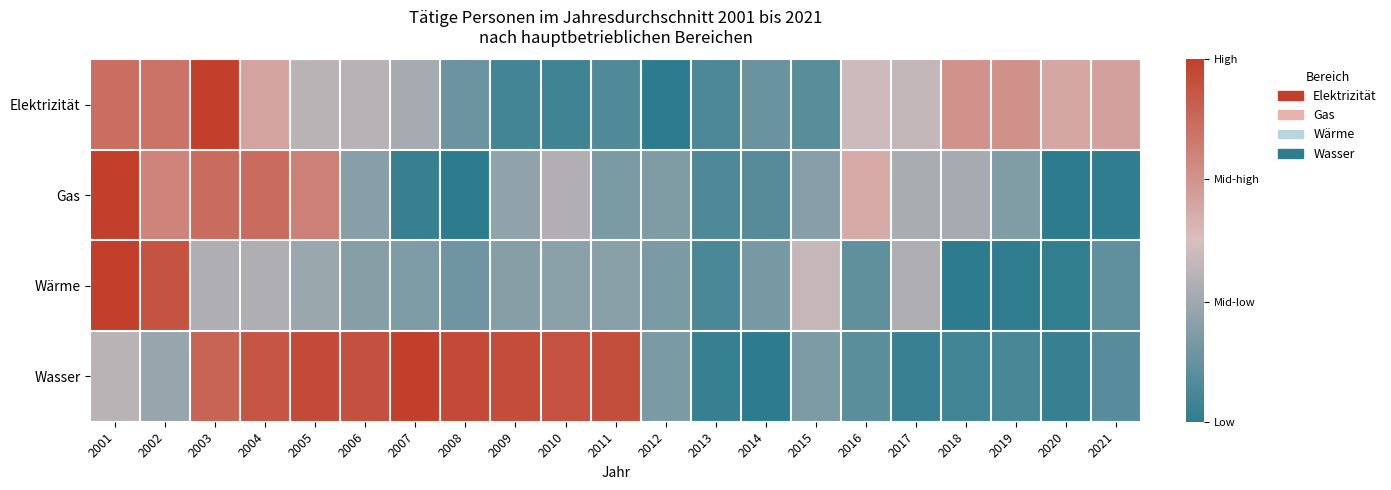

At 2017, list the series in order from largest to smallest.

Elektrizität, Wärme, Gas, Wasser